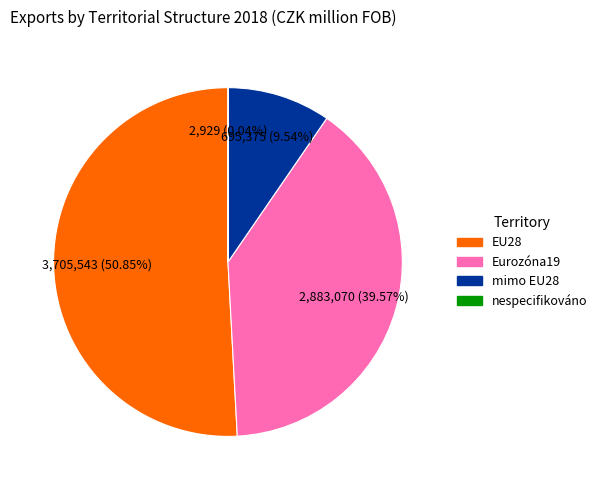

Approximately how many times larger is the value at EU28 compared to Eurozóna19?

1.3